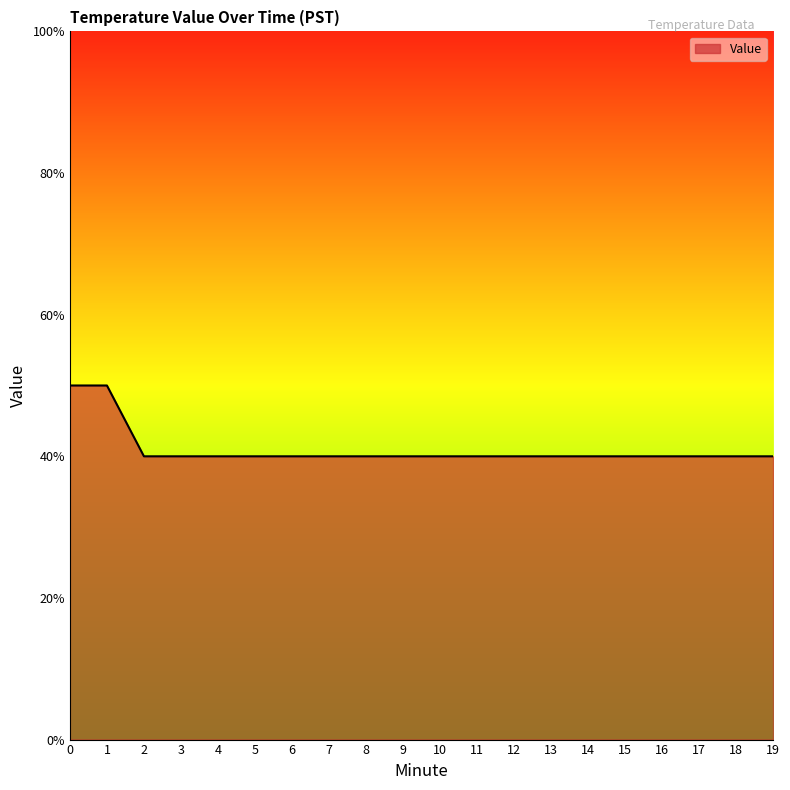

What is the difference between the second highest and minimum values?

0.1